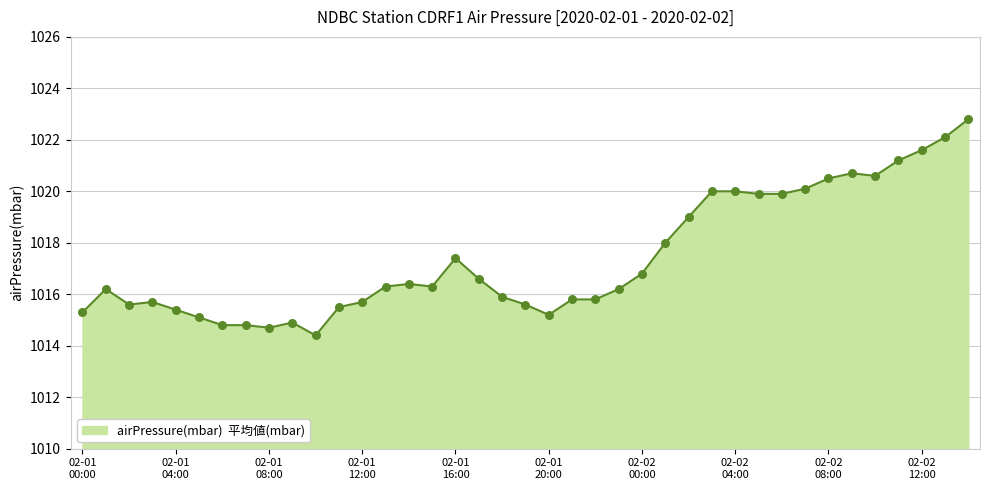

What is the minimum value shown in the chart?

1014.4